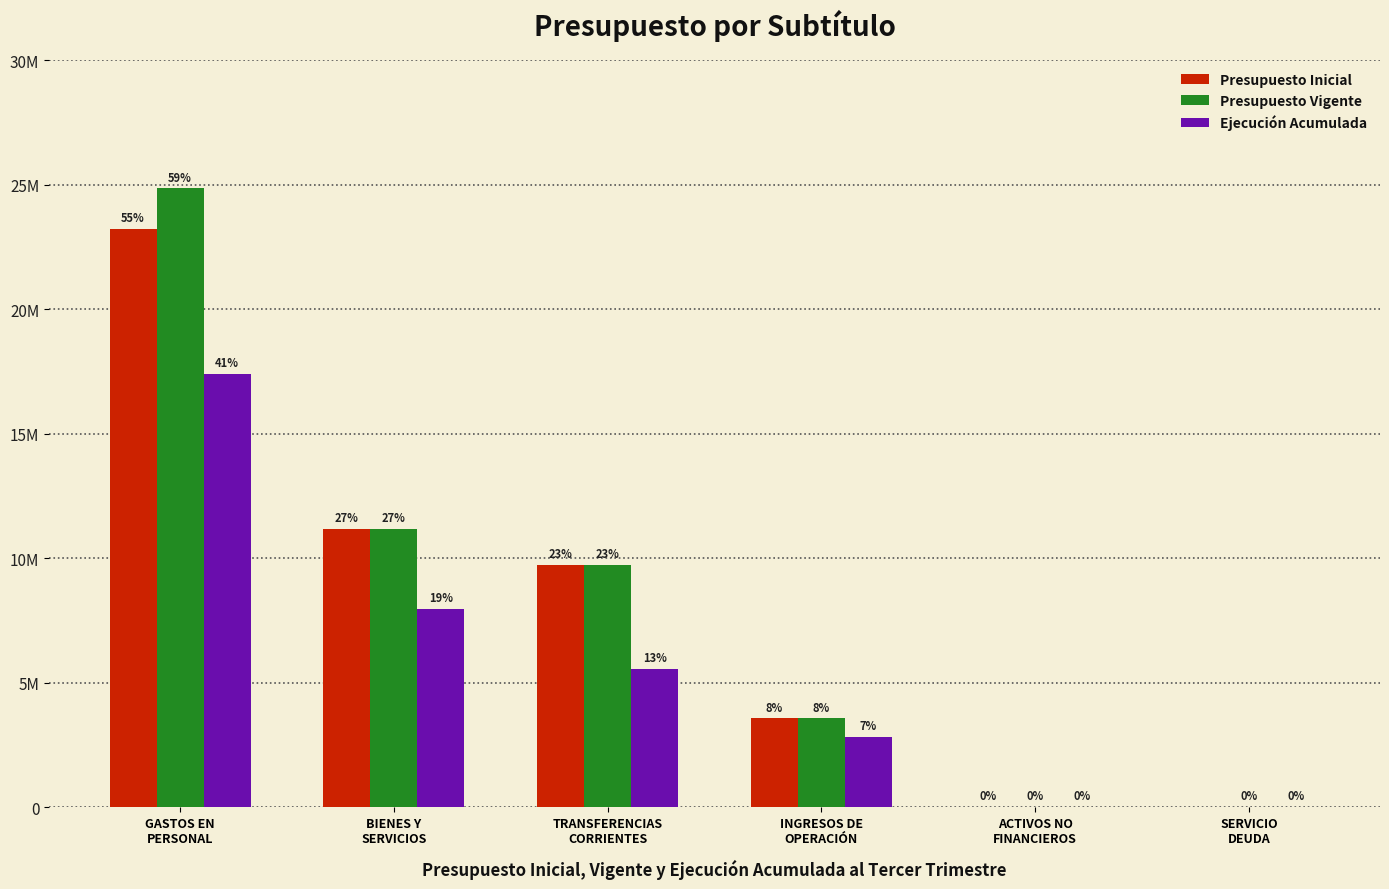

What are all the series names shown in the legend?

Presupuesto Inicial, Presupuesto Vigente, Ejecución Acumulada